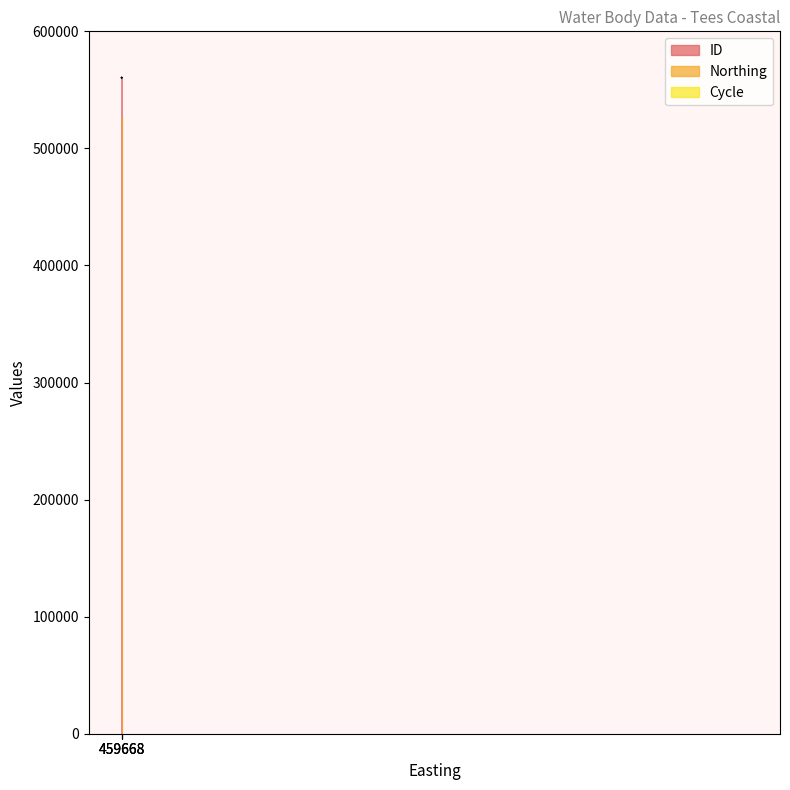

At how many categories does at least one series exceed 329907?

3